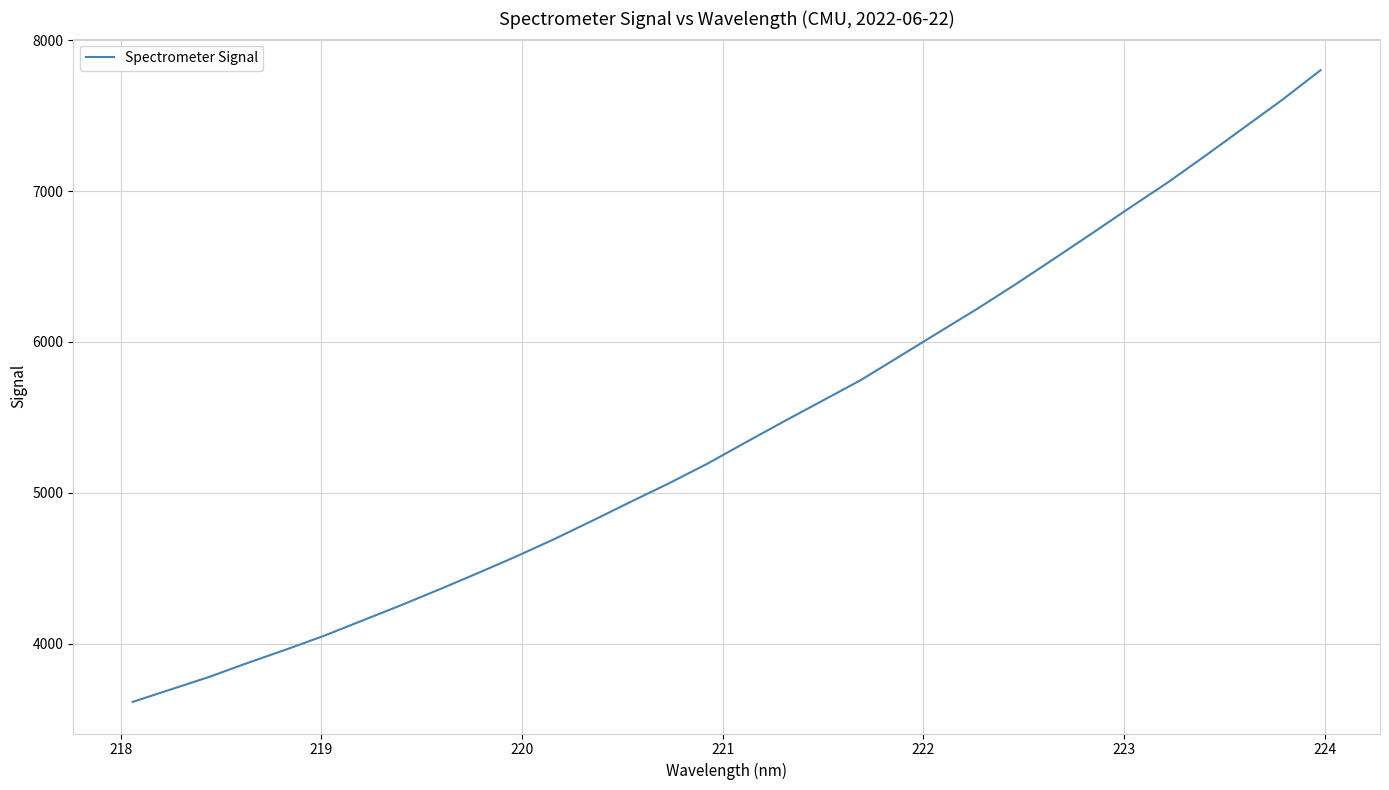

What is the greatest value displayed?

7801.9